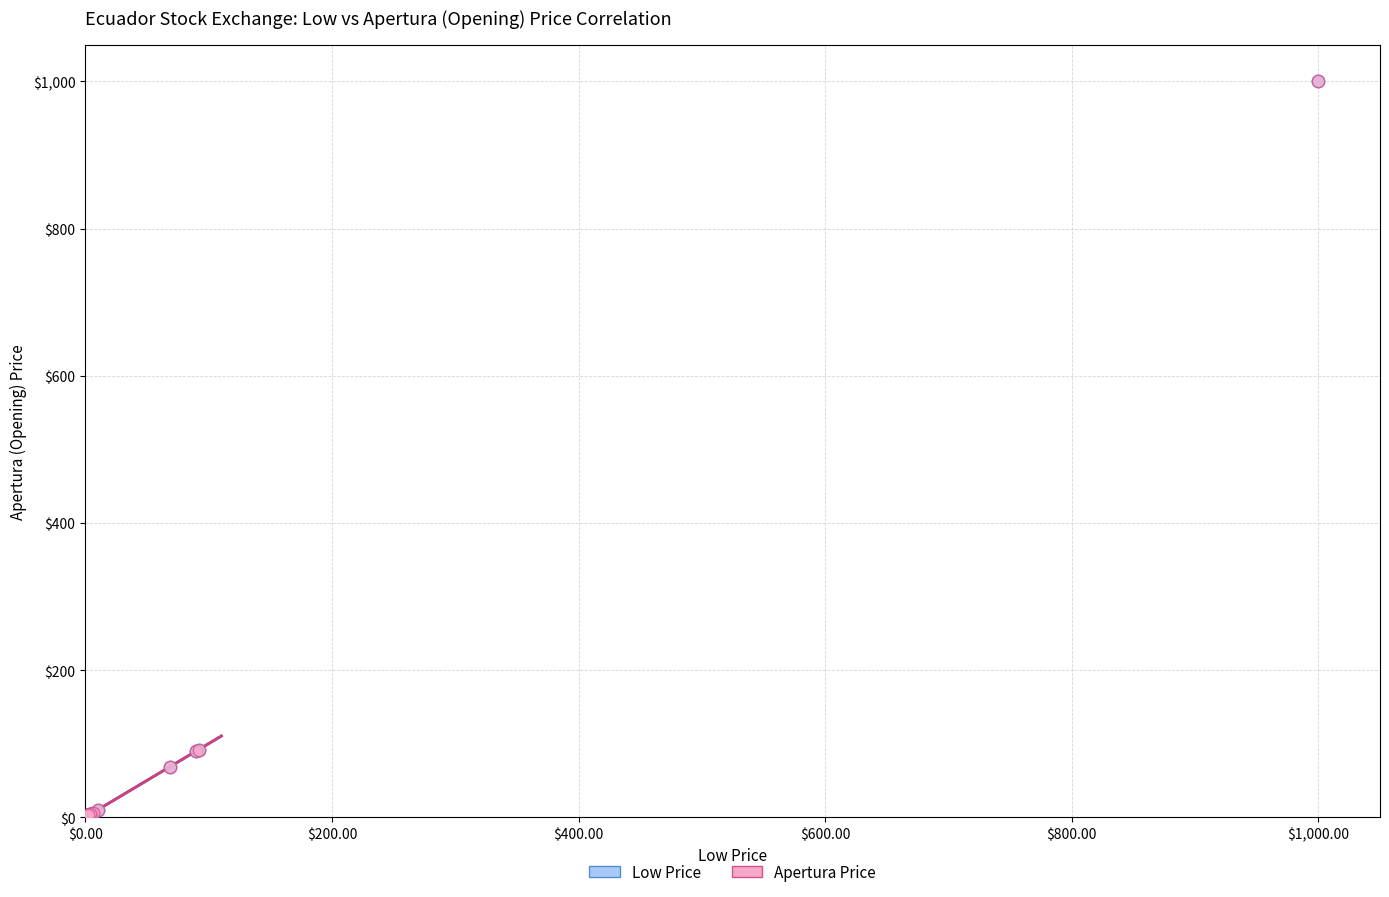

What are all the series names shown in the legend?

Low Price, Apertura Price